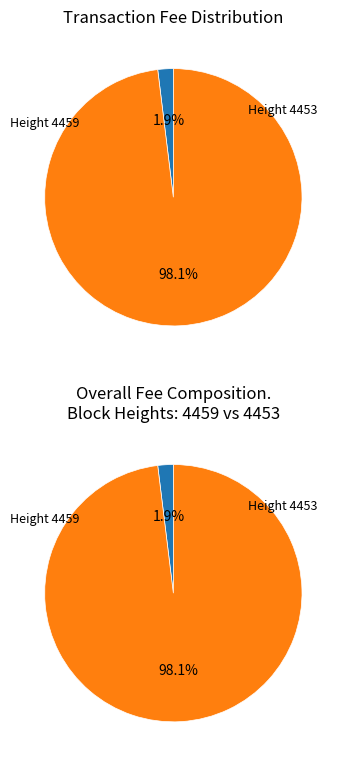

How many segments does this pie chart have?

2